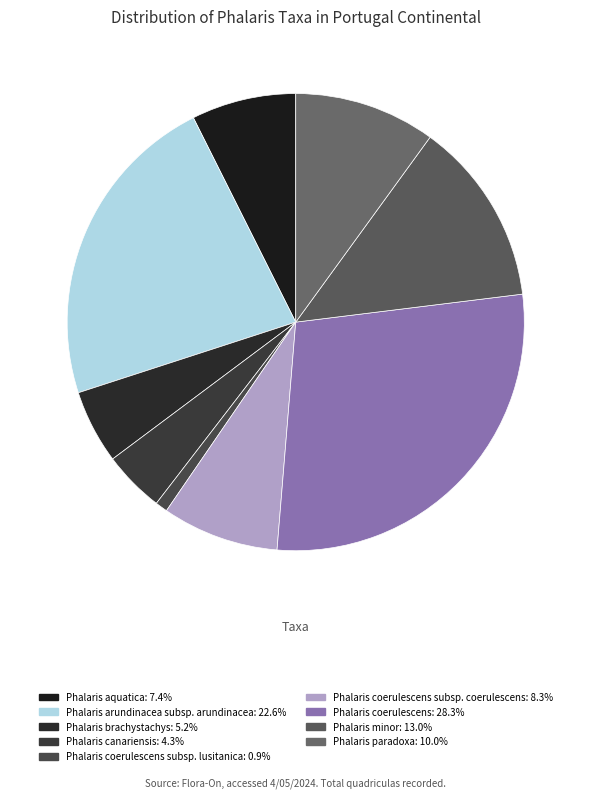

Count the number of slices in the pie.

9